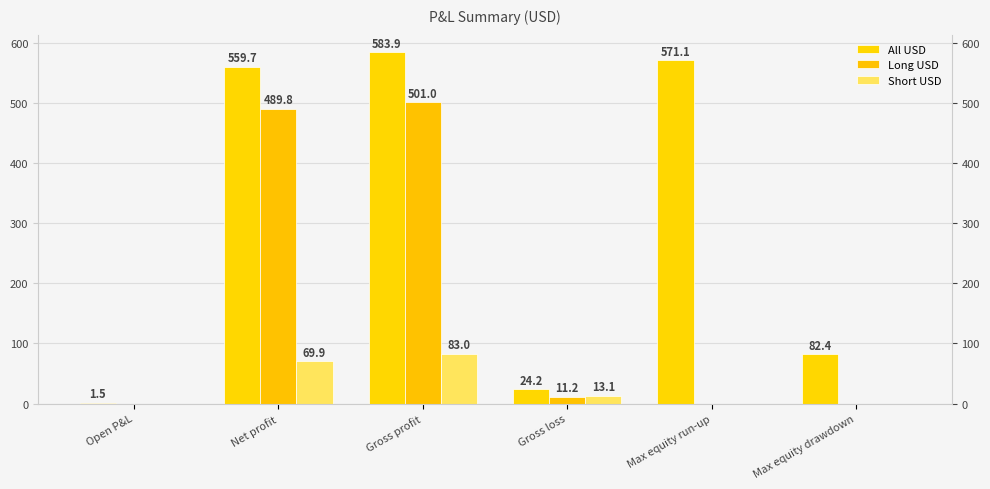

What are all the series names shown in the legend?

All USD, Long USD, Short USD